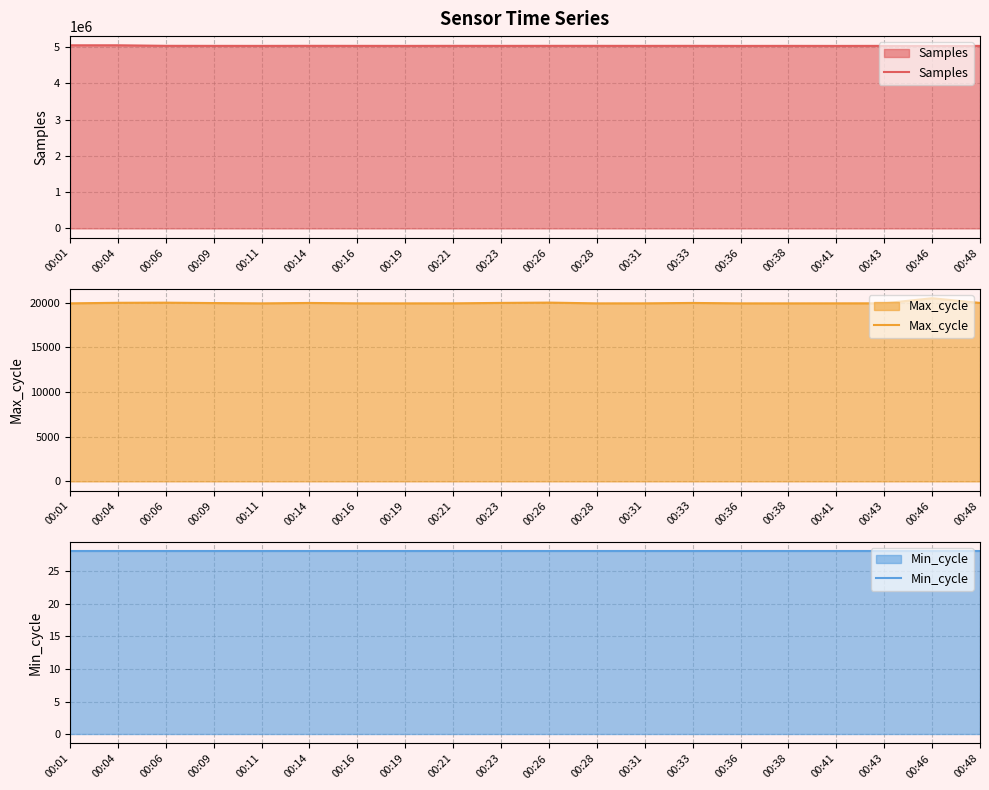

What is the difference between the Samples values at 00:09 and 00:16?

216